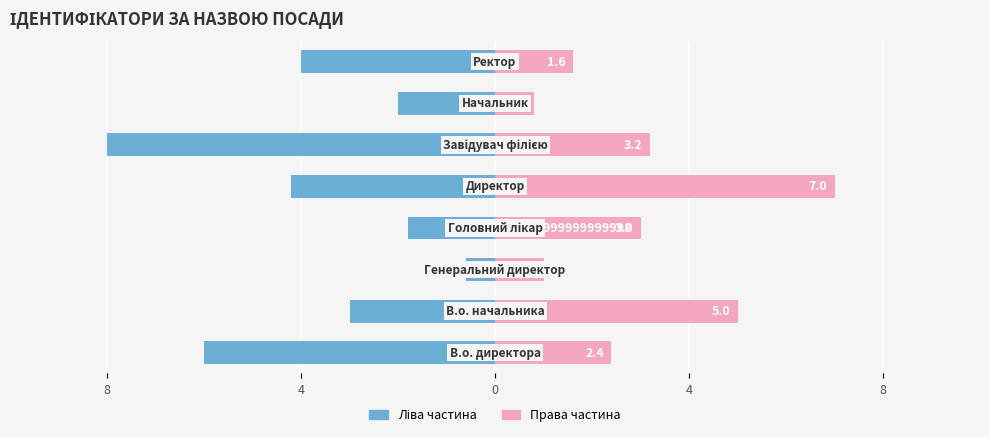

Does the chart contain any negative values?

Yes